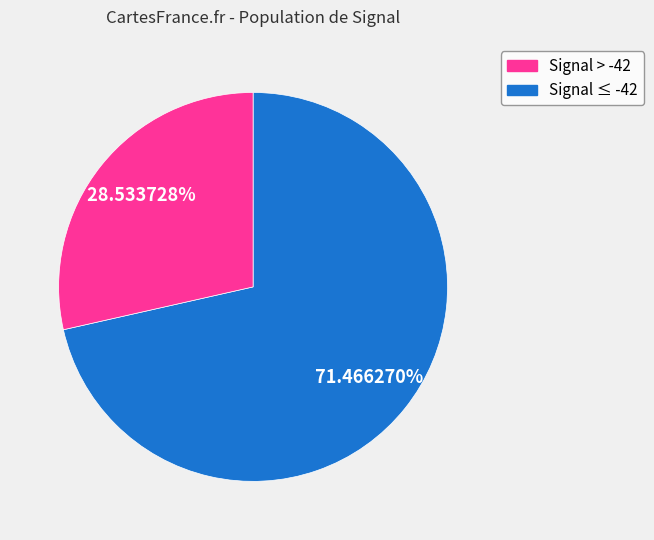

Count the number of slices in the pie.

2